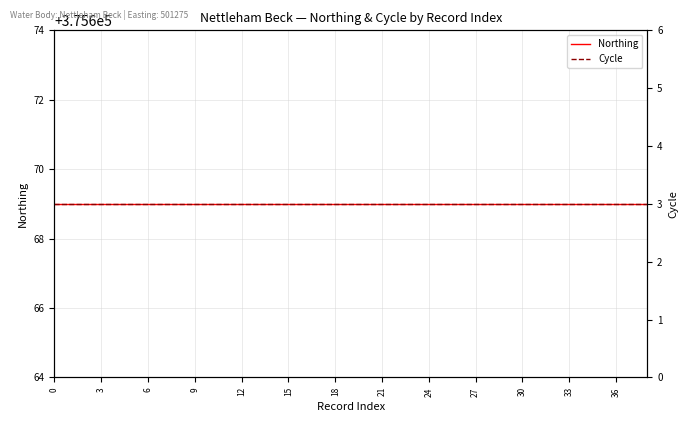

True or false: Cycle has a value of 3 at 14.

True